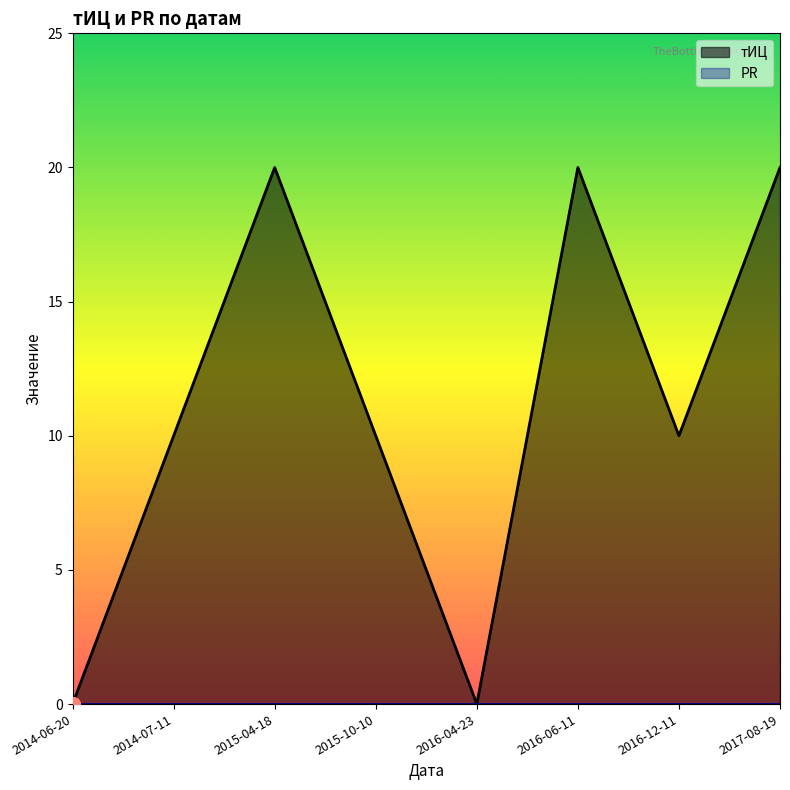

The chart shows a value of 3 at 2016-12-11. True or false?

False